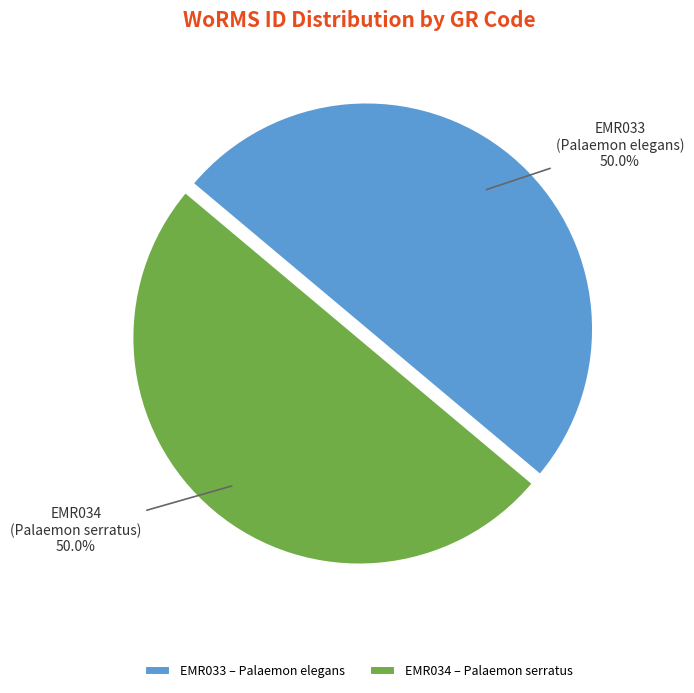

To the nearest percent, what is the combined percentage of EMR034 and EMR033?

100%